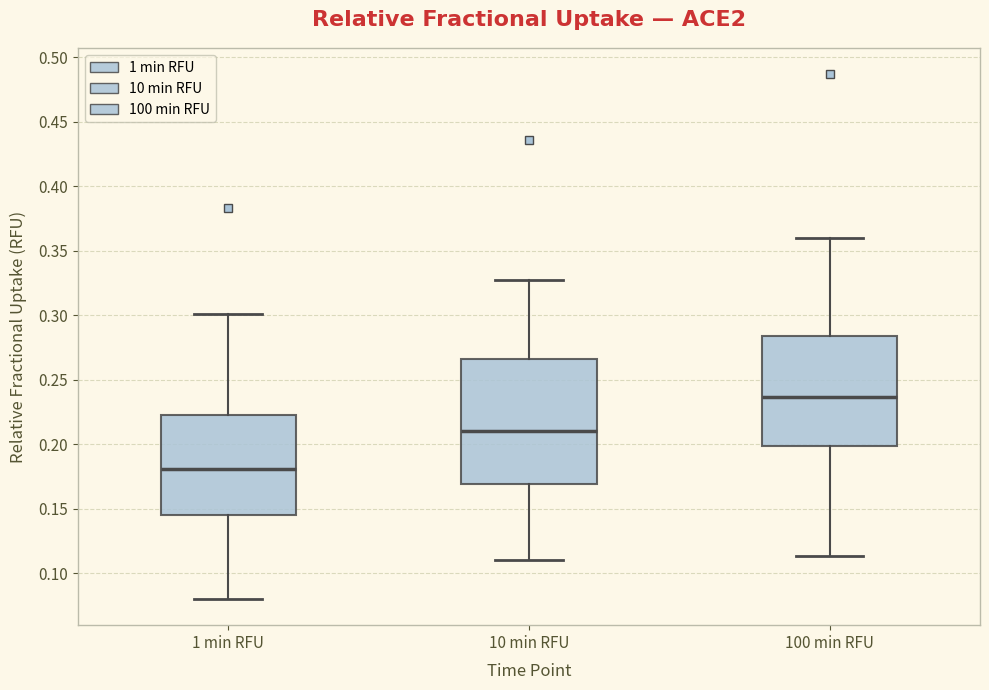

Reading left to right, transcribe this box plot: for each box, give where its median line is, the range the box spans, and where its two whiskers end, as read against the y-axis. The values are not printed on the chart, so give them approximately, as read against the axis.

1 min RFU: median 0.180, box 0.145 to 0.225, whiskers 0.080 to 0.300
10 min RFU: median 0.210, box 0.170 to 0.265, whiskers 0.110 to 0.325
100 min RFU: median 0.235, box 0.200 to 0.285, whiskers 0.115 to 0.360